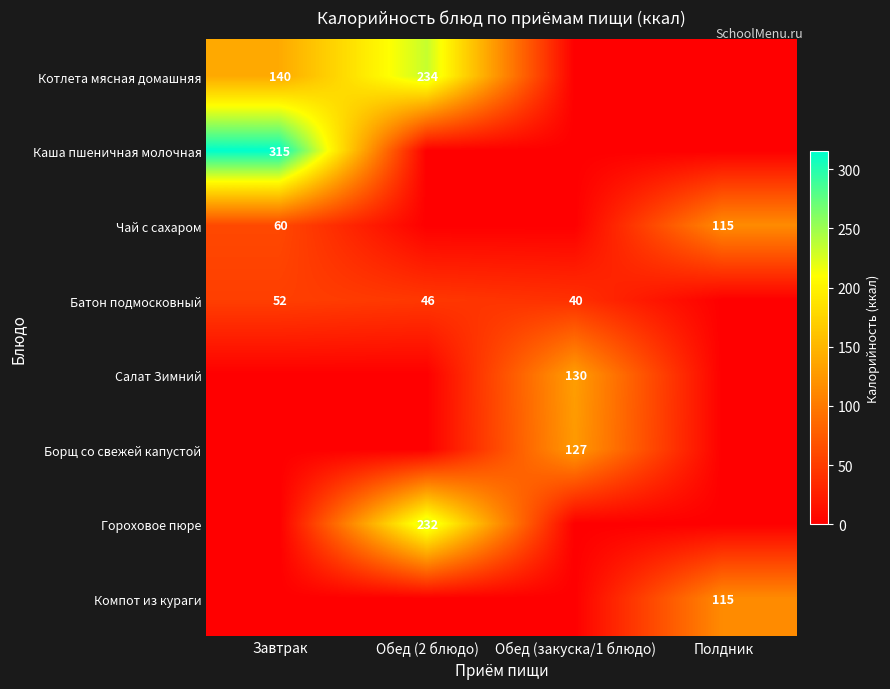

True or false: Чай с сахаром has a value of 199 at Полдник.

False